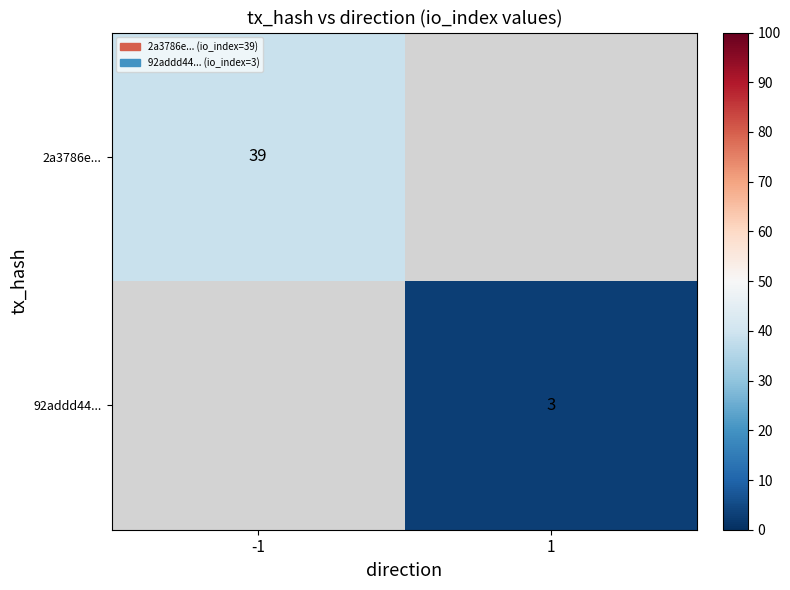

The 92addd44... series shows 1 at 1. True or false?

False